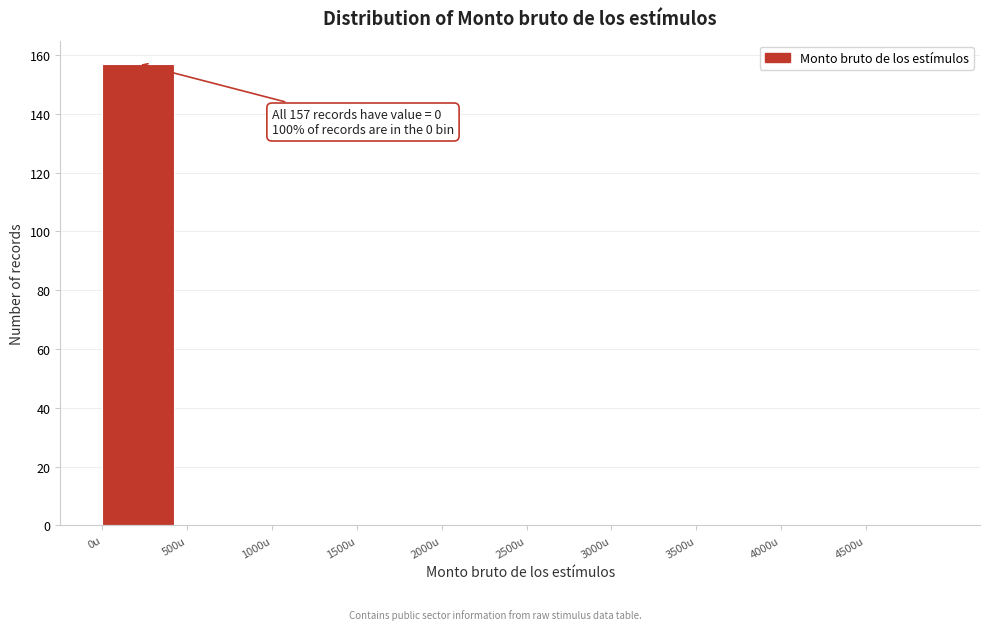

Over which range of the x-axis is the bar tallest?

0 to 500